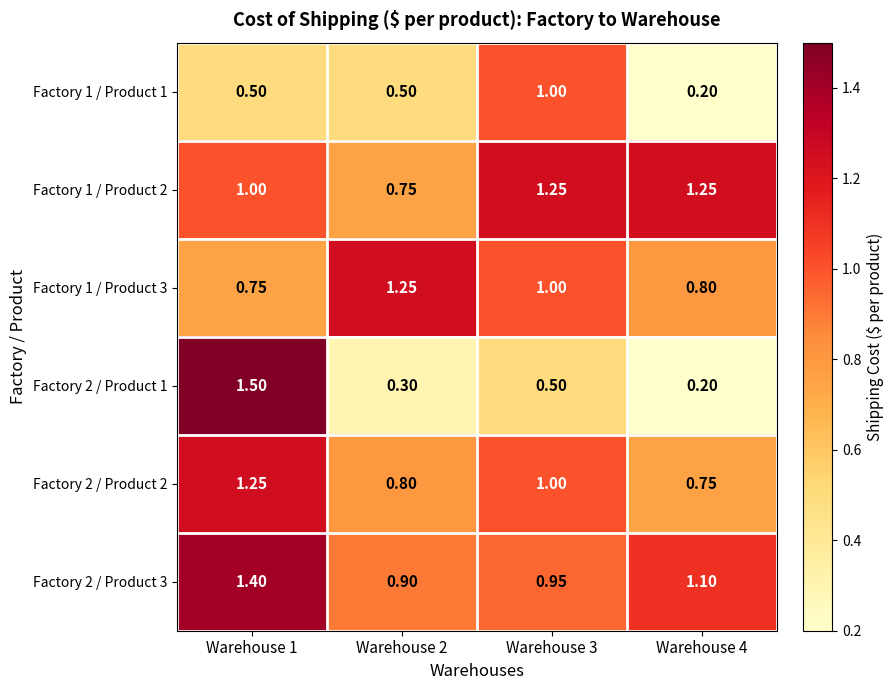

Is the value of Factory 1 / Product 3 at Warehouse 1 greater than the value of Factory 2 / Product 2 at Warehouse 3?

No